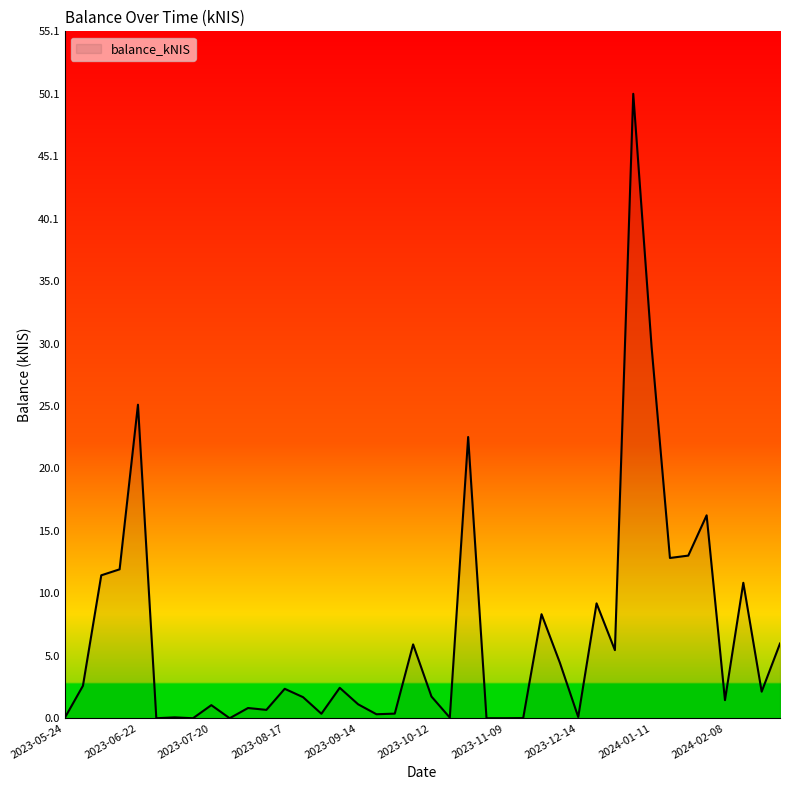

List the labels in order of value, smallest first.

2023-05-24, 2023-06-29, 2023-07-13, 2023-07-26, 2023-11-02, 2023-11-09, 2023-11-23, 2023-10-19, 2023-07-06, 2023-12-14, 2023-09-21, 2023-08-31, 2023-09-28, 2023-08-10, 2023-08-03, 2023-07-20, 2023-09-14, 2024-02-08, 2023-08-24, 2023-10-12, 2024-02-22, 2023-08-17, 2023-09-07, 2023-06-01, 2023-12-07, 2023-12-28, 2023-10-05, 2024-02-29, 2023-11-30, 2023-12-21, 2024-02-15, 2023-06-08, 2023-06-15, 2024-01-18, 2024-01-25, 2024-02-01, 2023-10-26, 2023-06-22, 2024-01-11, 2024-01-04